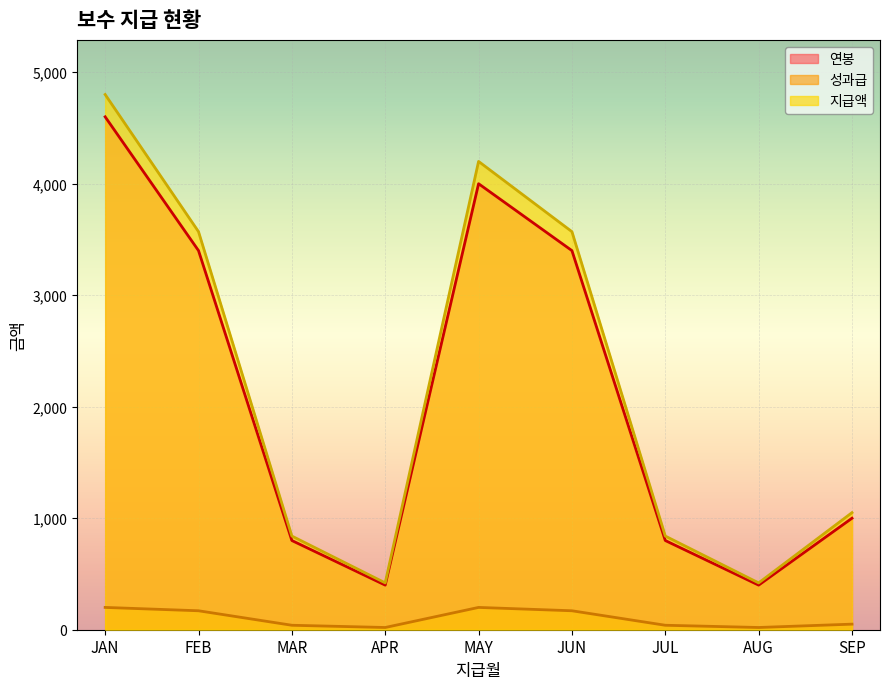

How many series are shown in this chart?

3